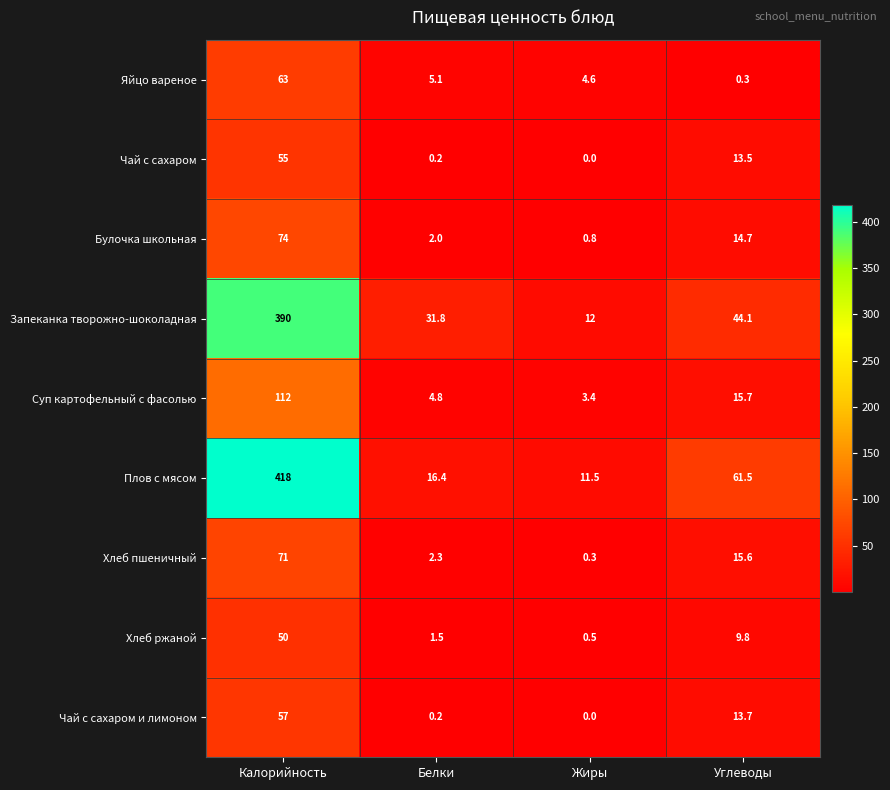

Where does the Суп картофельный с фасолью series first go above 15?

Калорийность